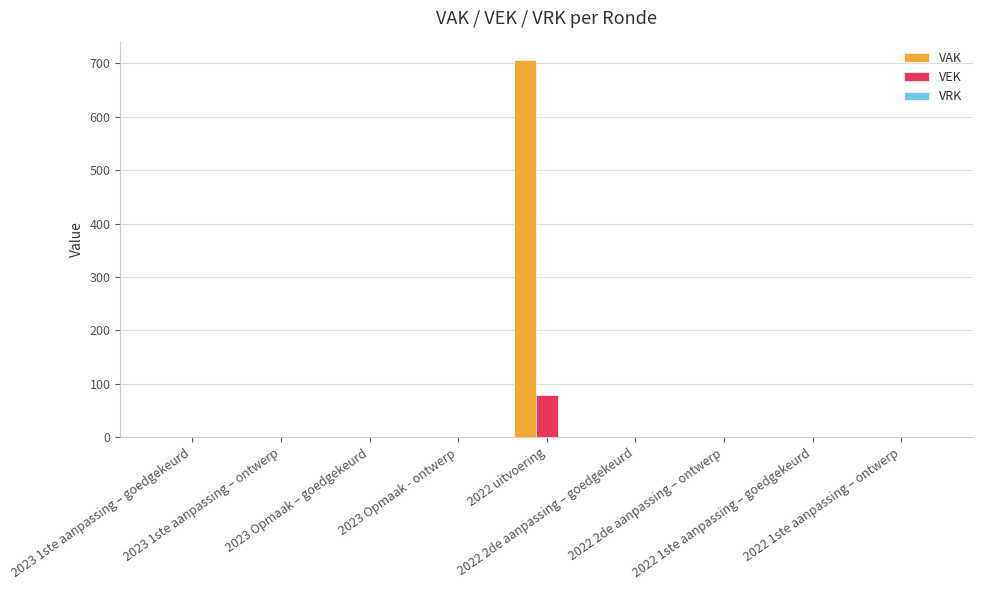

What is the highest value of the VEK series?

80